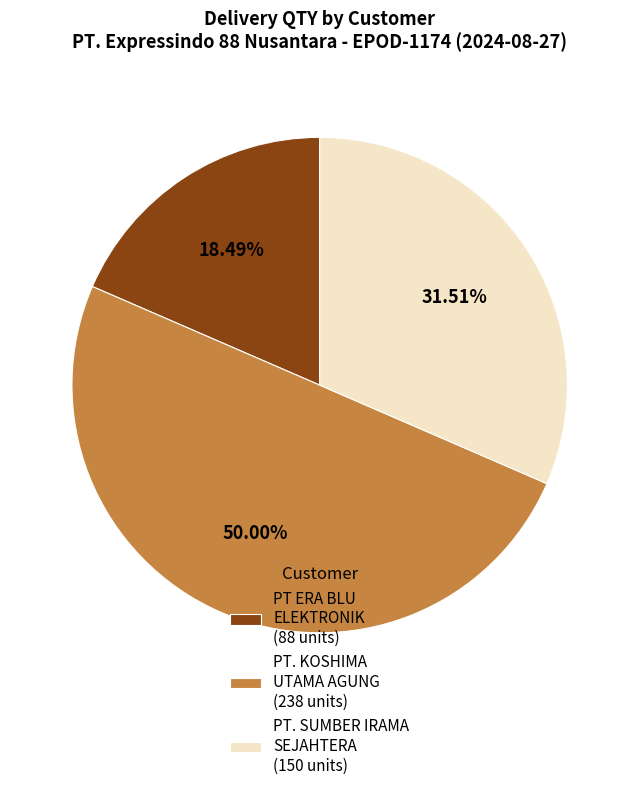

Approximately how many times larger is the value at PT. SUMBER IRAMA SEJAHTERA (150 units) compared to PT ERA BLU ELEKTRONIK (88 units)?

1.7